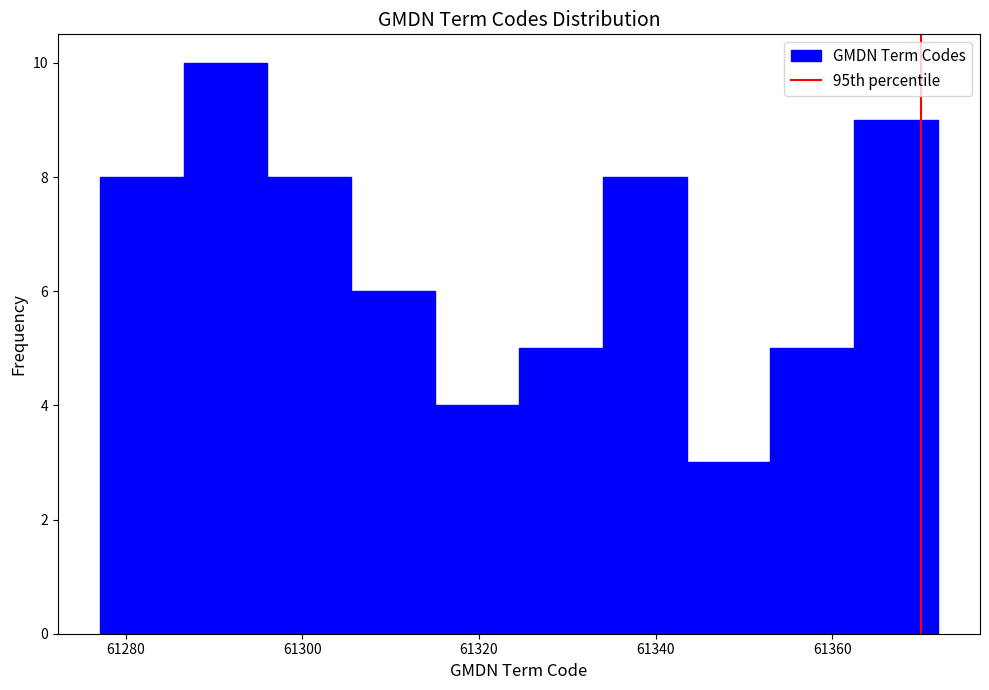

Which range on the x-axis has the tallest bar?

61286 to 61296